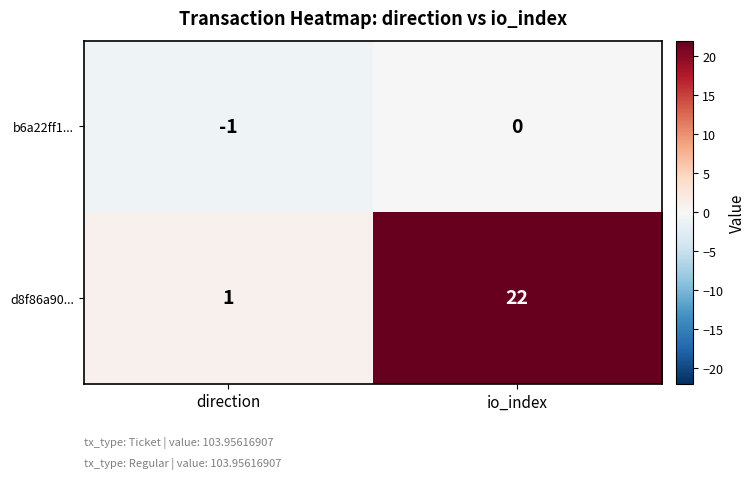

Which series has the largest range (max minus min)?

d8f86a90...